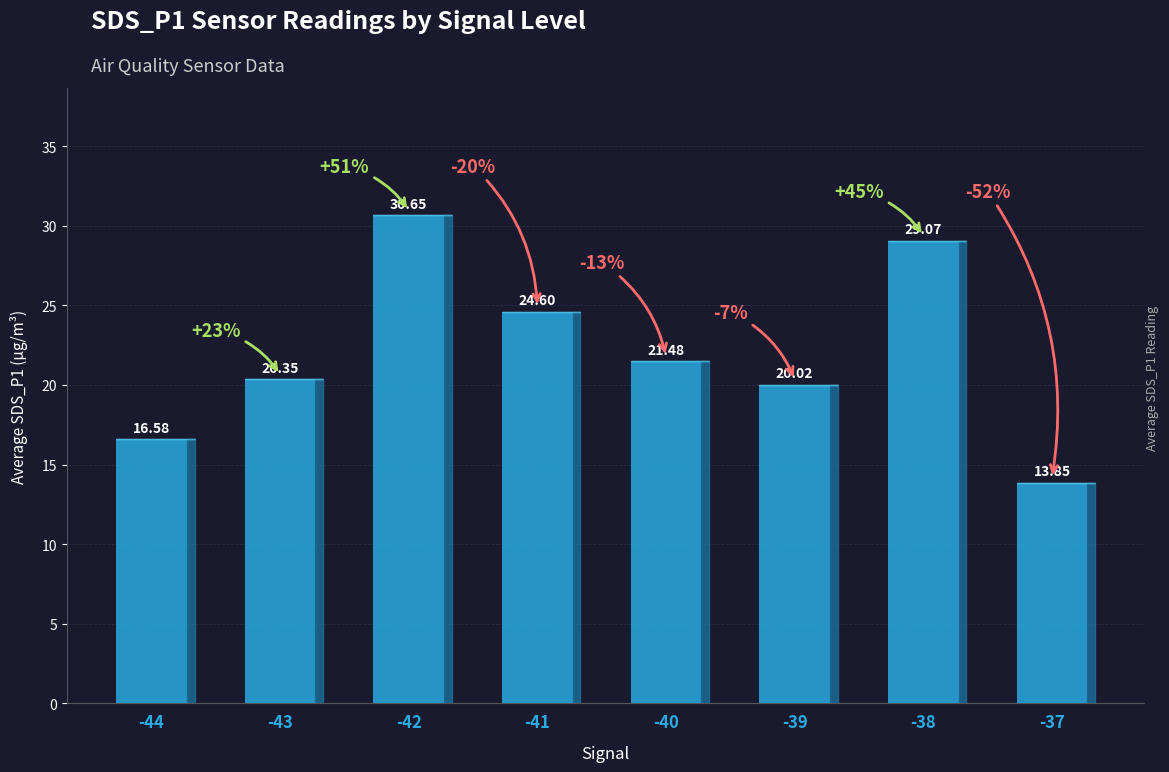

Which has a higher value, -37 or -40?

-40